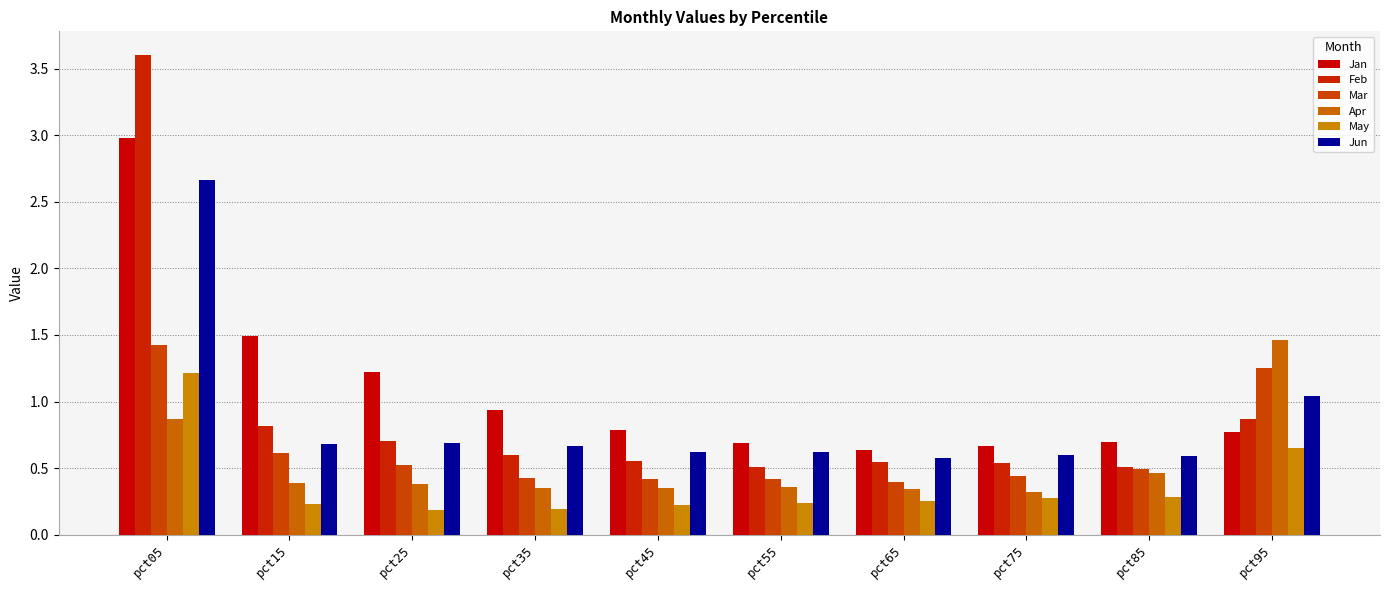

How many bars are there in total?

60